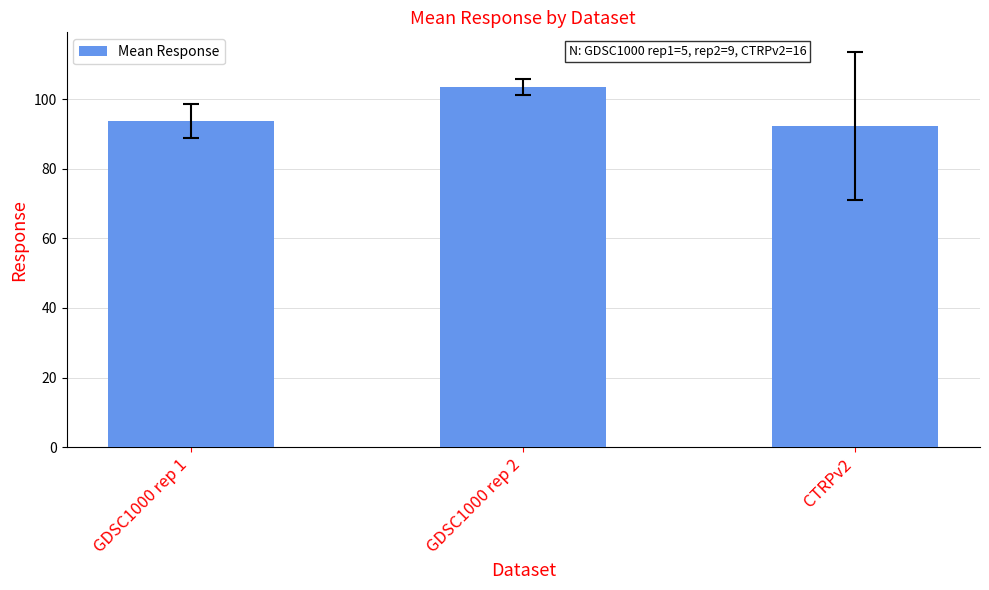

Reading left to right, list all the values displayed in this chart.

93.7	103.4	92.3